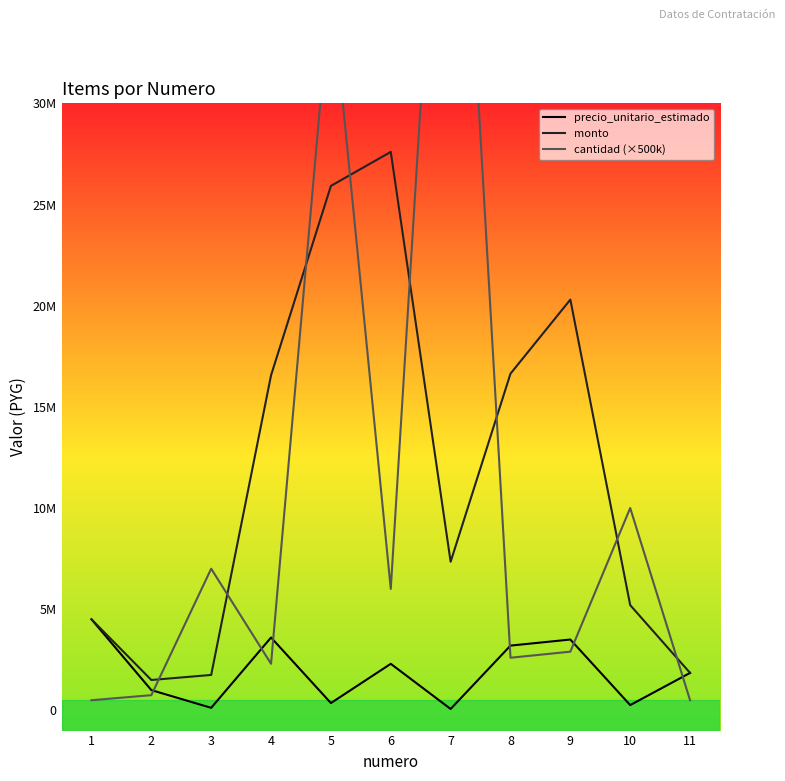

Rank the categories by precio_unitario_estimado value from lowest to highest.

7, 3, 10, 5, 2, 11, 6, 8, 9, 4, 1